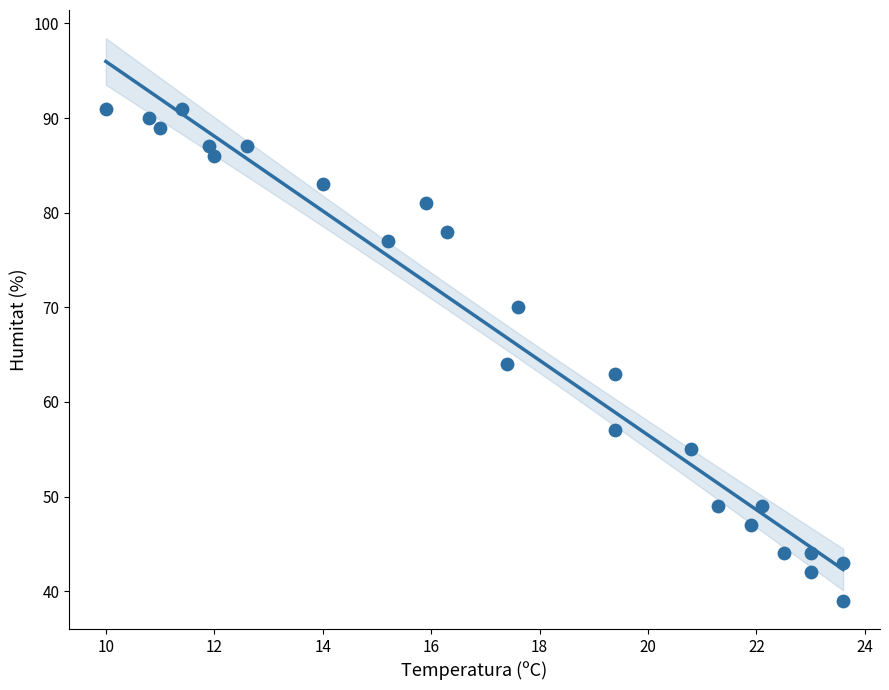

What Y value in the scatter plot is closest to 65?

64